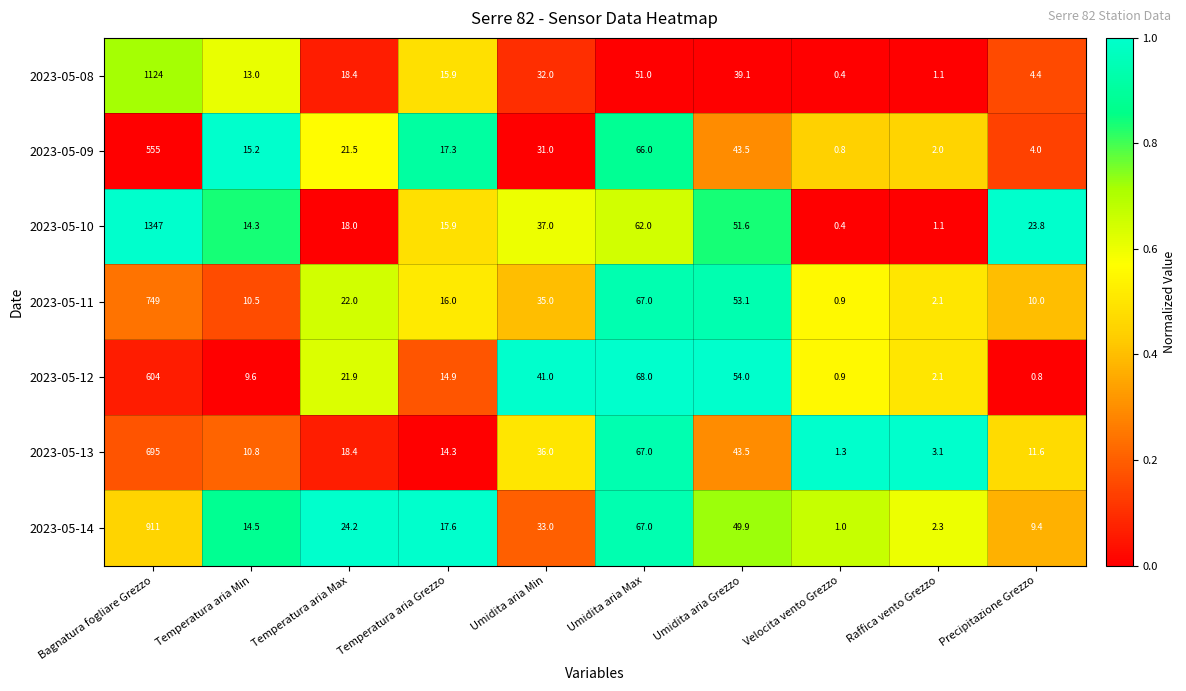

The value of 2023-05-13 at Temperatura aria Grezzo is 21.9. True or false?

False